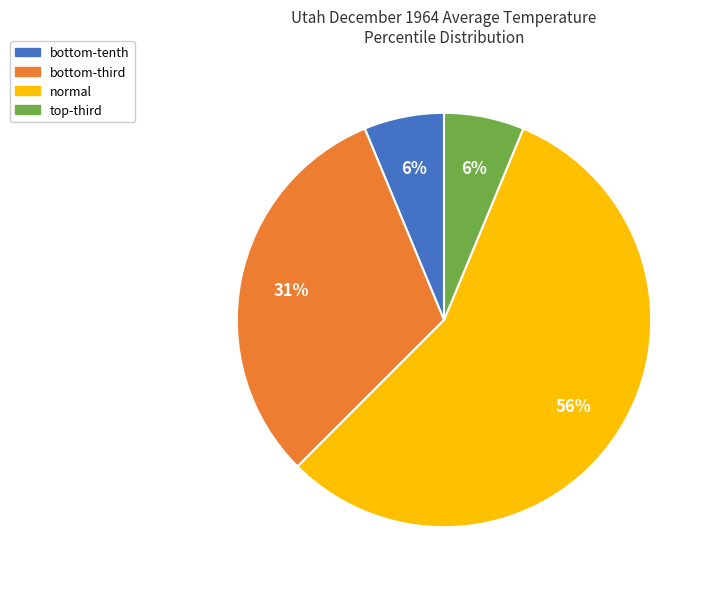

How many slices are in this pie chart?

4